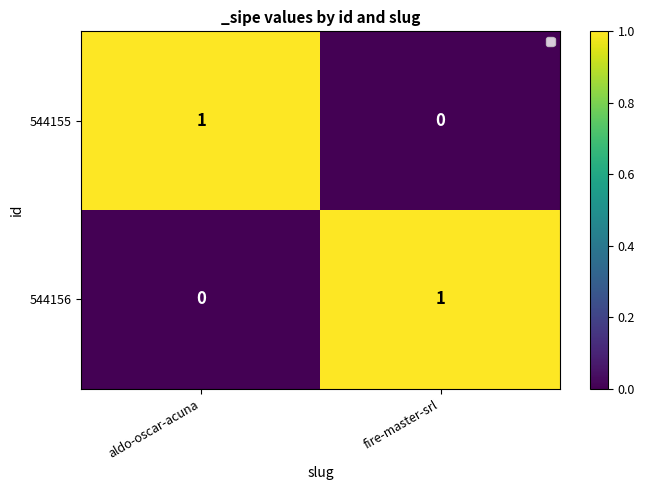

The 544156 series shows 0 at aldo-oscar-acuna. True or false?

True